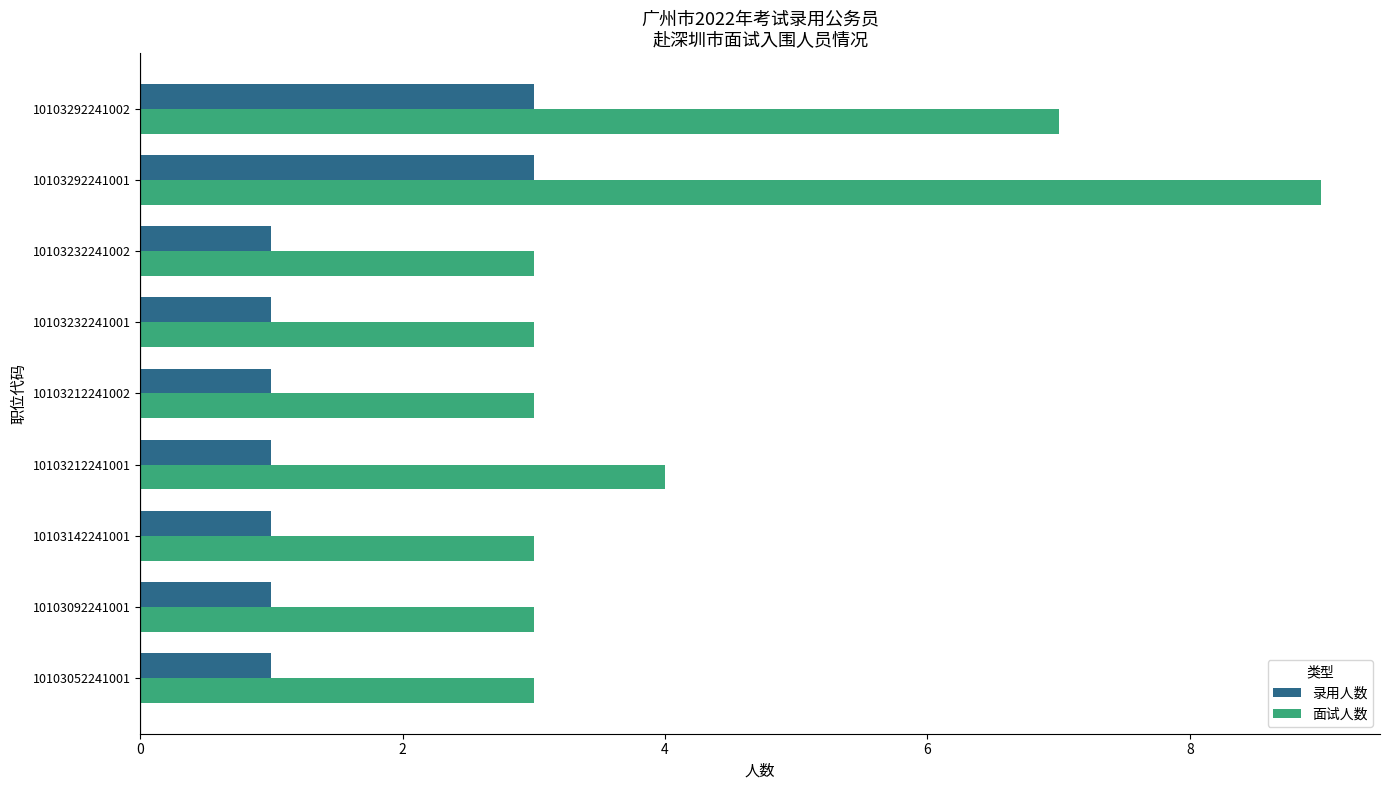

What is the minimum value for 录用人数?

1